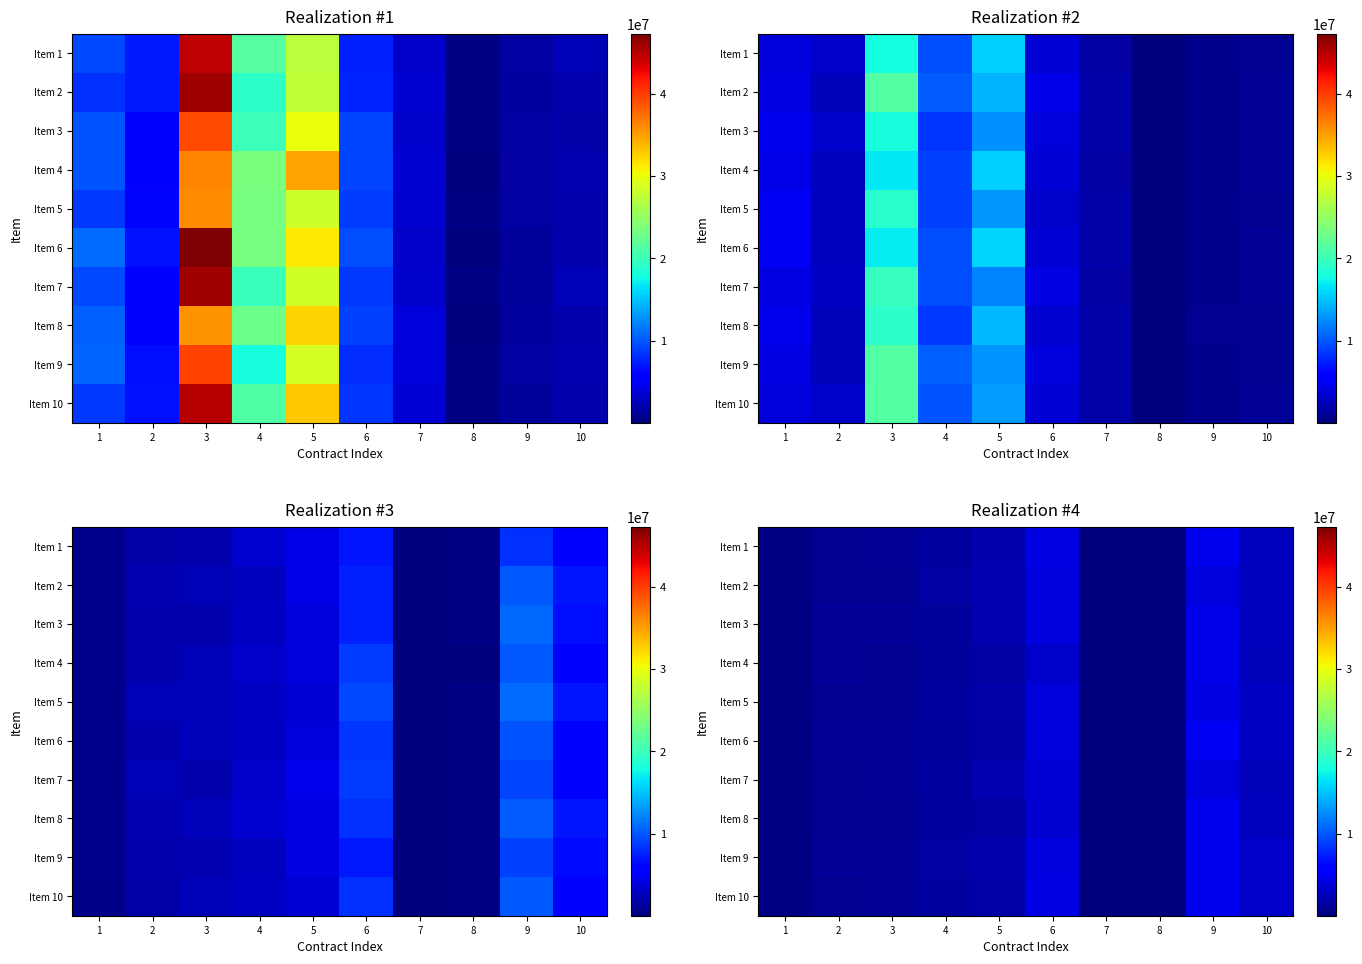

True or false: Item 10 has a value of 59643.1 at 8.

False